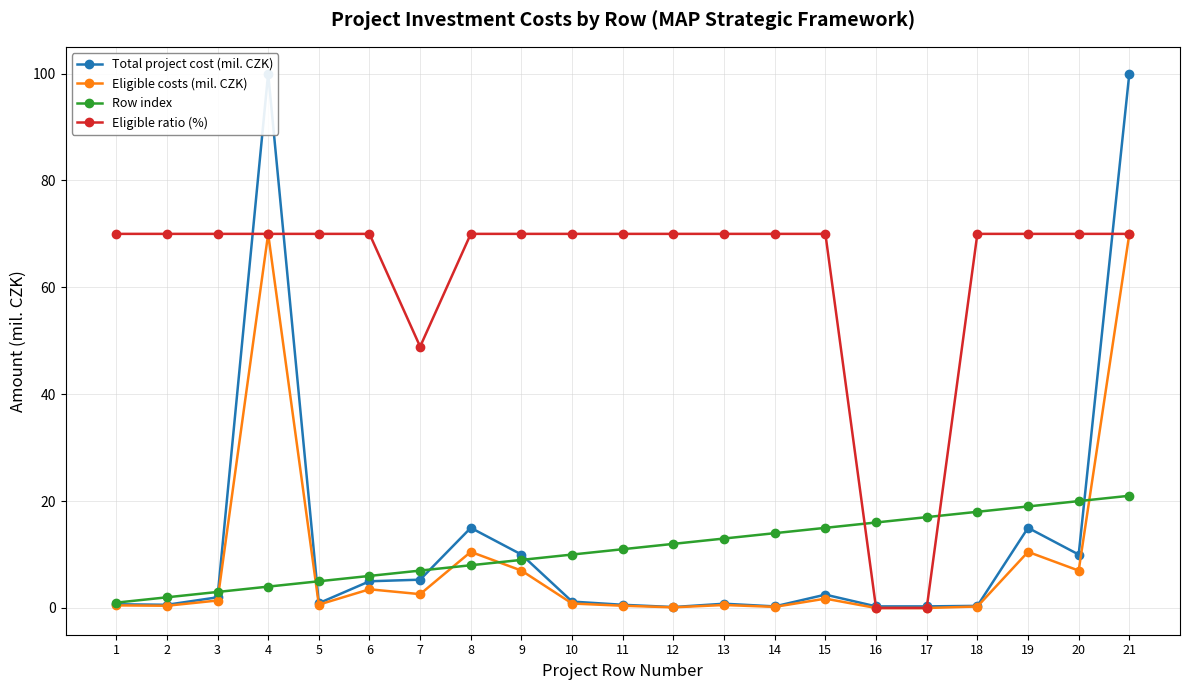

True or false: Eligible costs (mil. CZK) and Row index intersect in this chart.

True